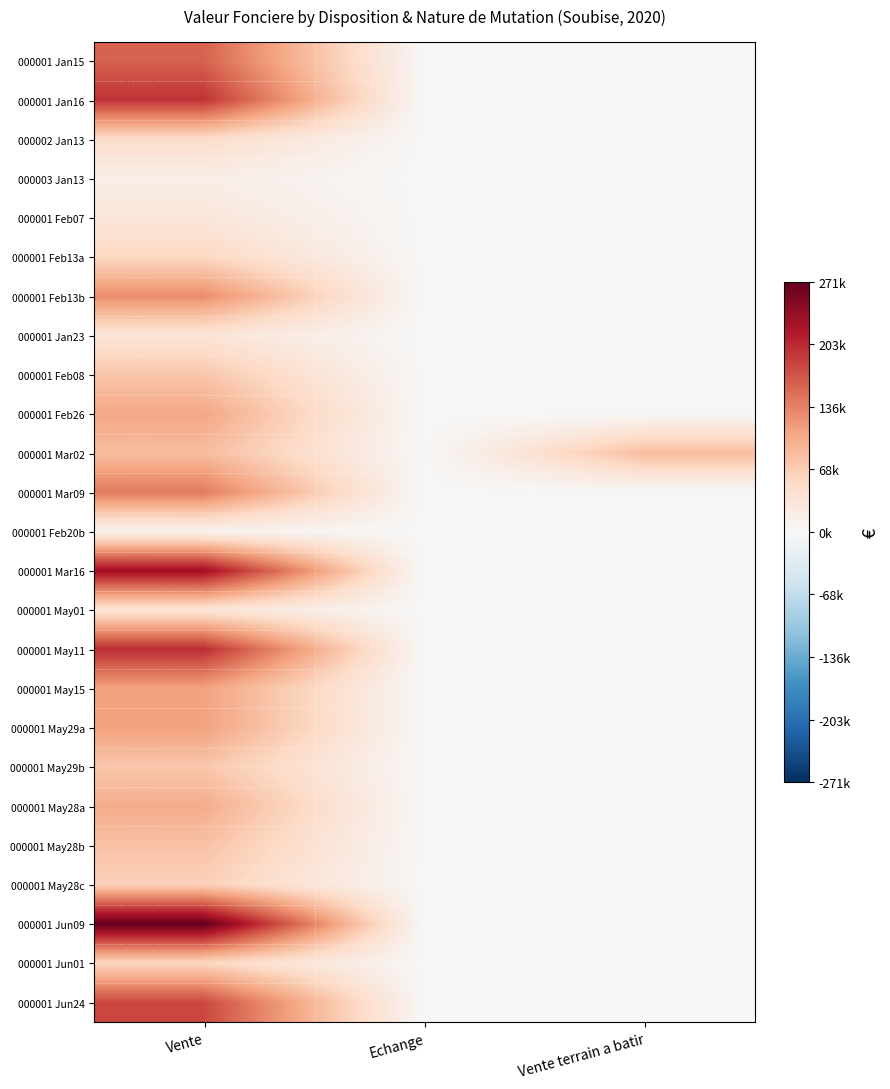

Reading left to right, transcribe all the data shown in this chart.

000001 Jan15: Vente=160000.0	Echange=200.0	Vente terrain a batir=0.0
000001 Jan16: Vente=196000.0	Echange=200.0	Vente terrain a batir=0.0
000002 Jan13: Vente=50000.0	Echange=200.0	Vente terrain a batir=0.0
000003 Jan13: Vente=18420.0	Echange=0.0	Vente terrain a batir=0.0
000001 Feb07: Vente=32000.0	Echange=0.0	Vente terrain a batir=0.0
000001 Feb13a: Vente=56000.0	Echange=0.0	Vente terrain a batir=0.0
000001 Feb13b: Vente=126887.5	Echange=0.0	Vente terrain a batir=0.0
000001 Jan23: Vente=35000.0	Echange=0.0	Vente terrain a batir=0.0
000001 Feb08: Vente=75200.0	Echange=0.0	Vente terrain a batir=0.0
000001 Feb26: Vente=105000.0	Echange=0.0	Vente terrain a batir=0.0
000001 Mar02: Vente=85000.0	Echange=0.0	Vente terrain a batir=85000.0
000001 Mar09: Vente=140817.0	Echange=0.0	Vente terrain a batir=0.0
000001 Feb20b: Vente=10000.0	Echange=0.0	Vente terrain a batir=0.0
000001 Mar16: Vente=230000.0	Echange=0.0	Vente terrain a batir=0.0
000001 May01: Vente=35000.0	Echange=0.0	Vente terrain a batir=0.0
000001 May11: Vente=200000.0	Echange=0.0	Vente terrain a batir=0.0
000001 May15: Vente=110000.0	Echange=0.0	Vente terrain a batir=0.0
000001 May29a: Vente=110000.0	Echange=0.0	Vente terrain a batir=0.0
000001 May29b: Vente=75000.0	Echange=0.0	Vente terrain a batir=0.0
000001 May28a: Vente=100000.0	Echange=0.0	Vente terrain a batir=0.0
000001 May28b: Vente=80000.0	Echange=0.0	Vente terrain a batir=0.0
000001 May28c: Vente=64860.0	Echange=0.0	Vente terrain a batir=0.0
000001 Jun09: Vente=271000.0	Echange=0.0	Vente terrain a batir=0.0
000001 Jun01: Vente=57000.0	Echange=0.0	Vente terrain a batir=0.0
000001 Jun24: Vente=180000.0	Echange=0.0	Vente terrain a batir=0.0